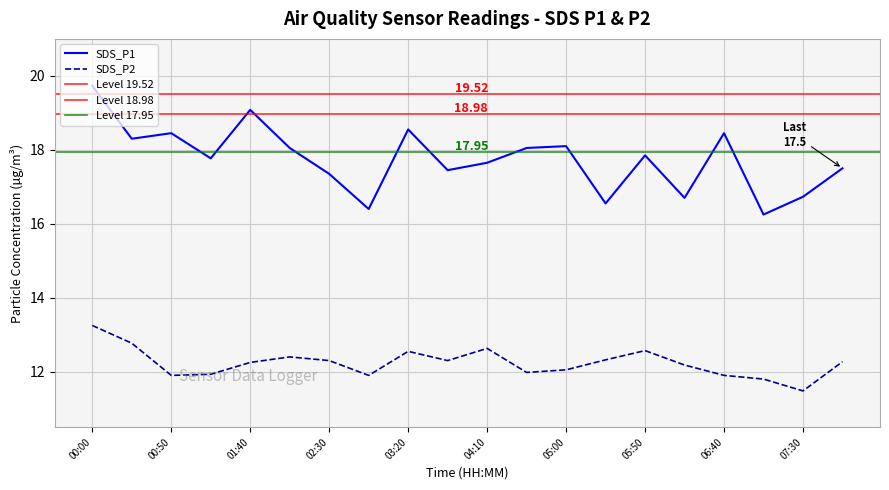

At how many categories does at least one series exceed 11?

20